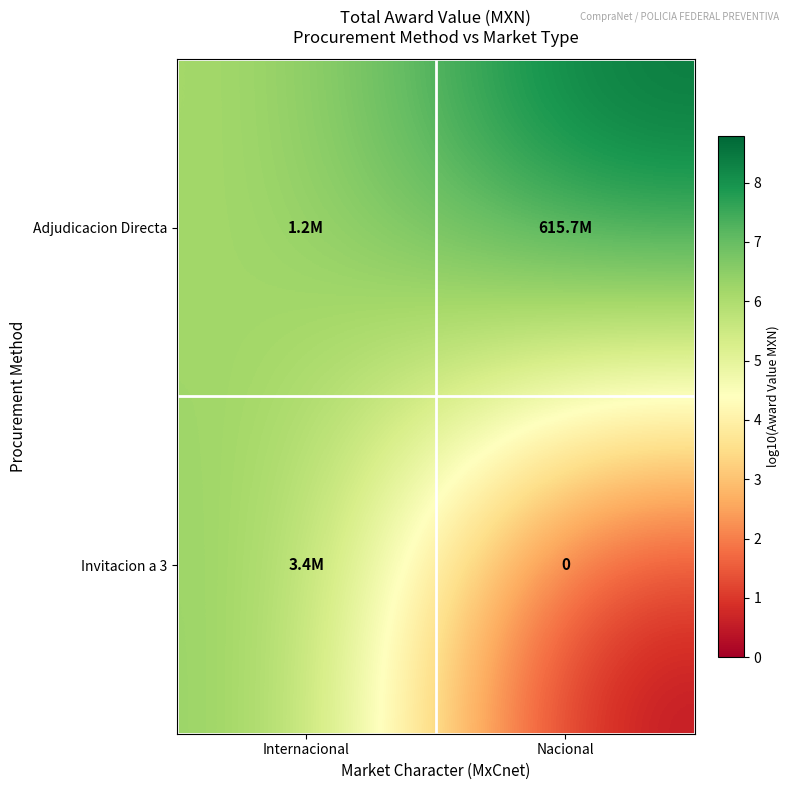

List the series in order of their peak value, highest first.

Adjudicacion Directa, Invitacion a 3